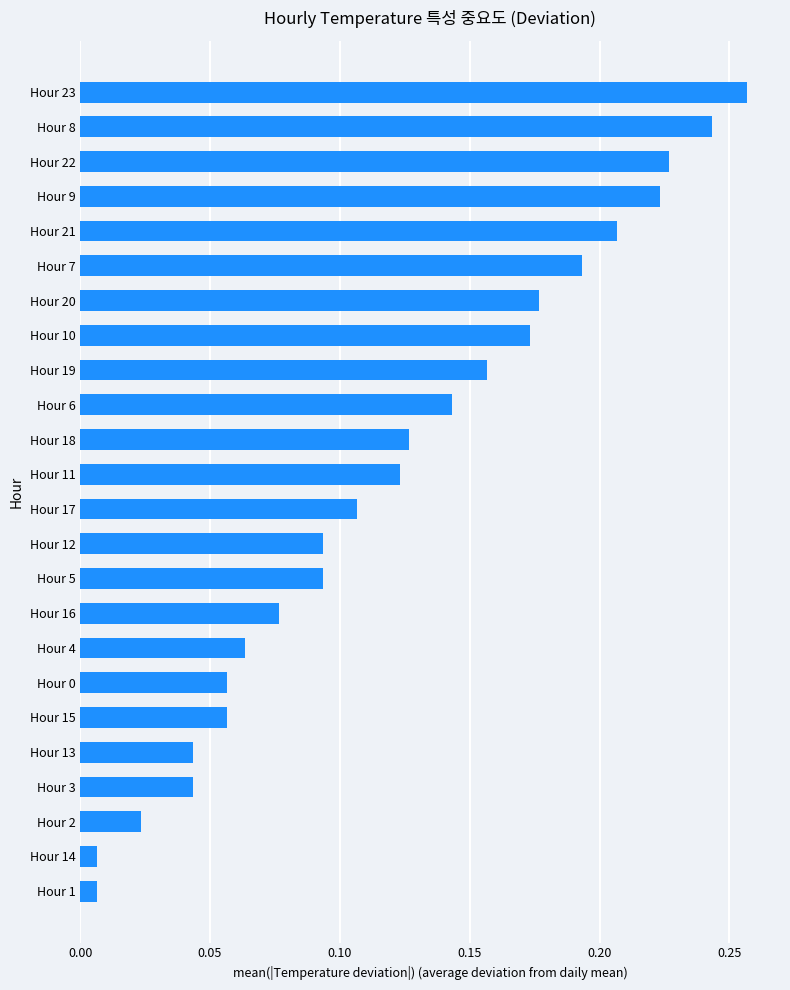

What position from the bottom is Hour 21?

20